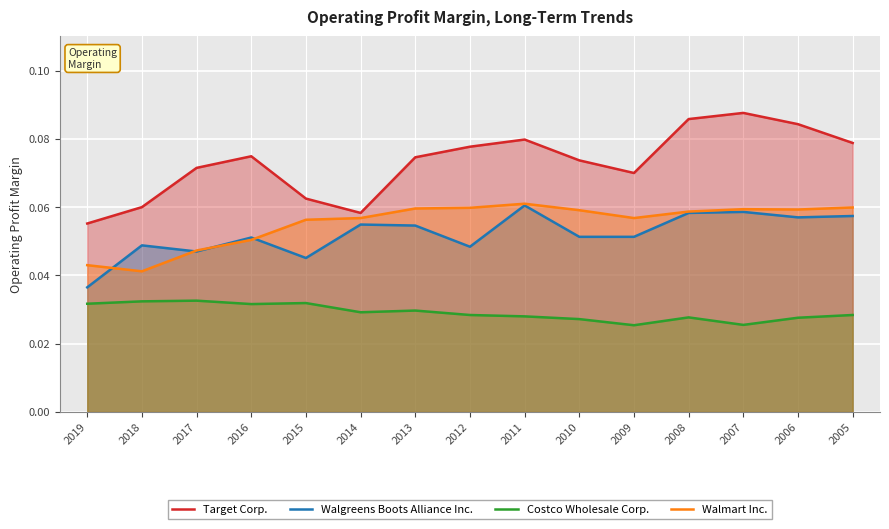

True or false: Walgreens Boots Alliance Inc. and Costco Wholesale Corp. cross at least once.

False